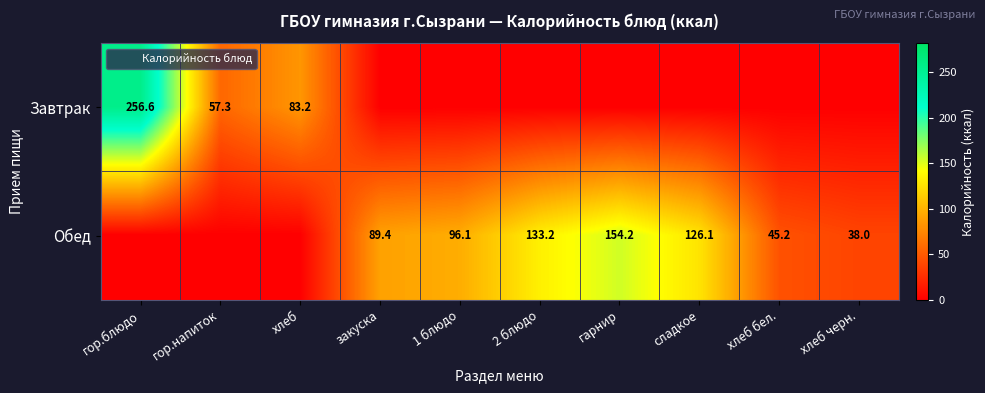

Which series changed the most between гор.напиток and хлеб бел.?

Завтрак